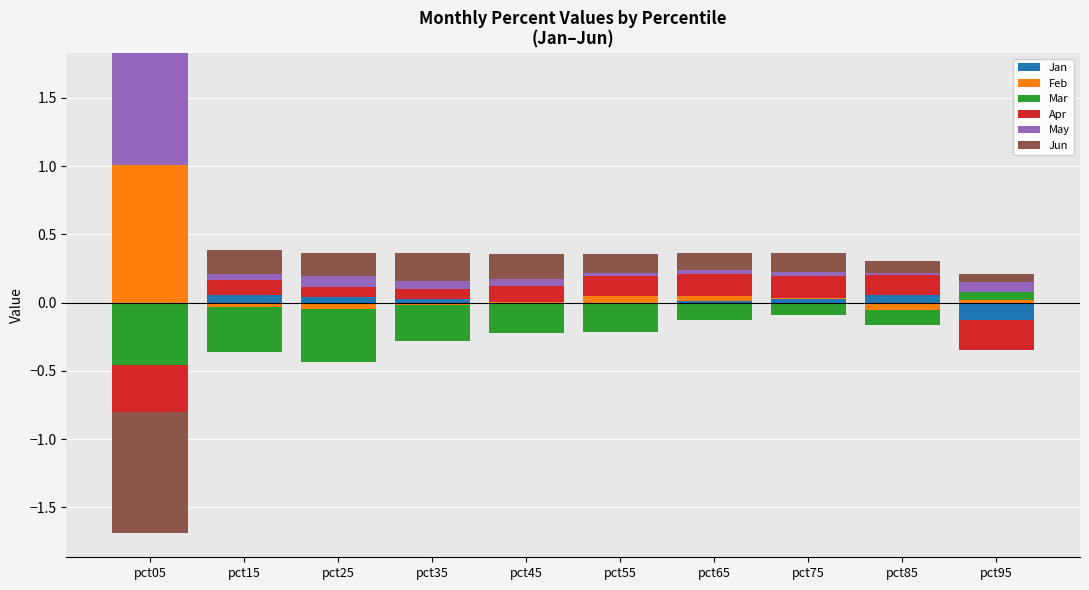

What is the sum of the Jun values at pct95 and pct75?

0.2